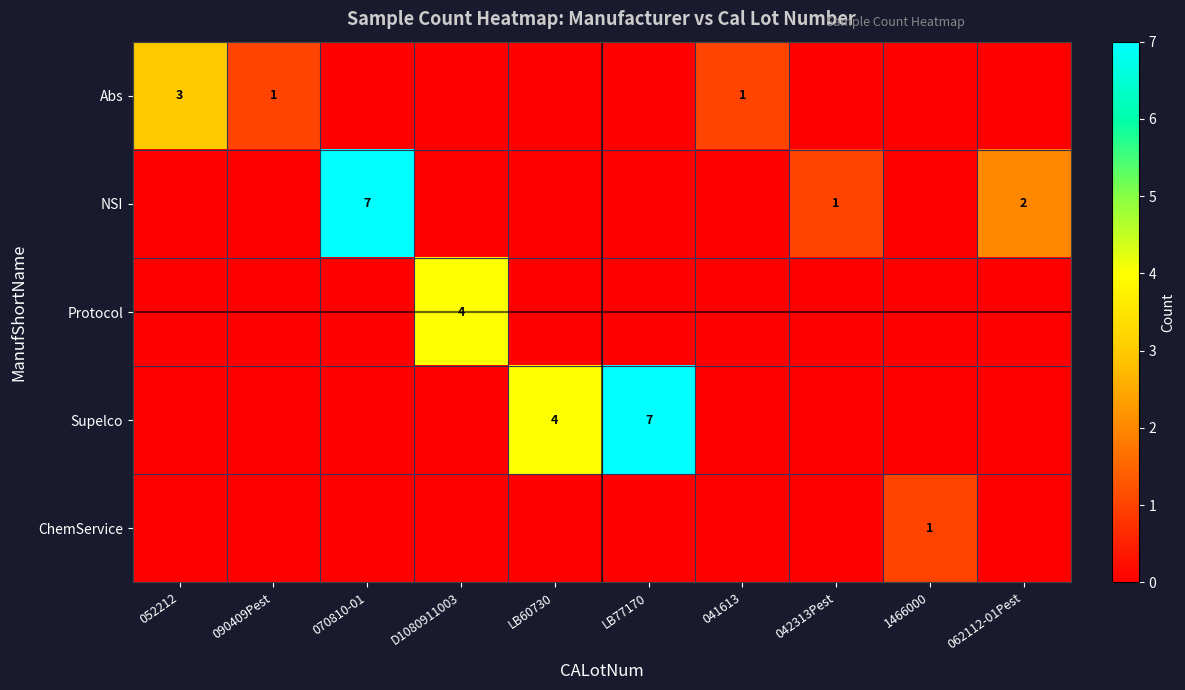

True or false: Supelco has a value of 7 at LB60730.

False